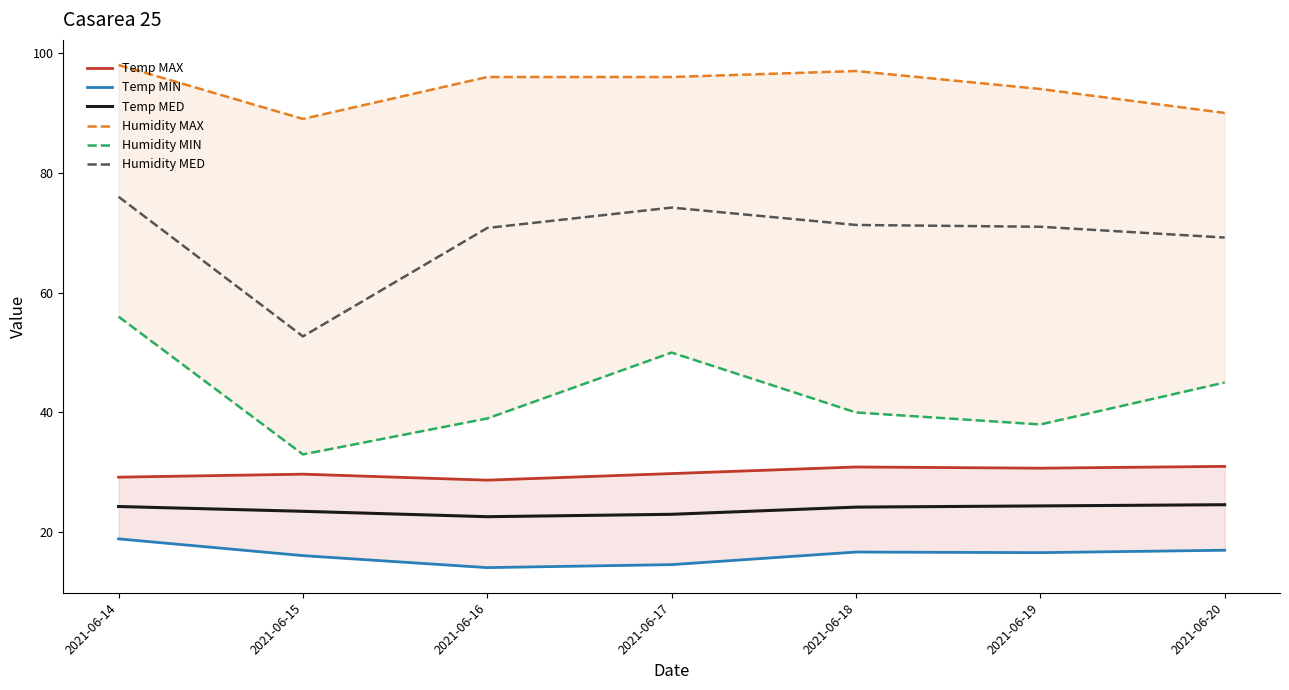

Is it true that Temp MAX equals 29.2 at 2021-06-14?

True